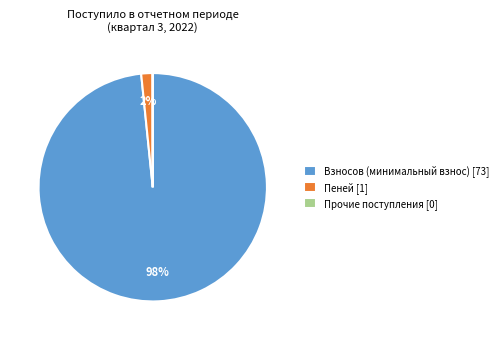

To the nearest percent, what is the difference between the largest and smallest slice percentages?

98%